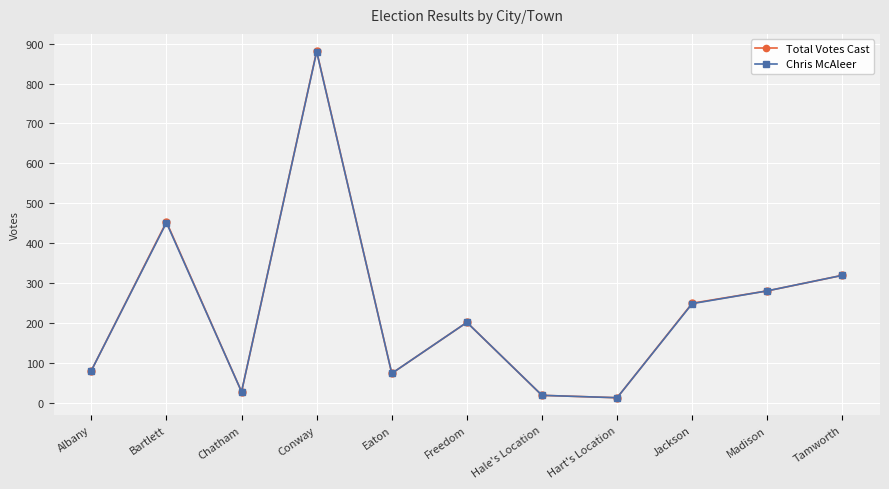

What is the sum of the Total Votes Cast values at Chatham and Tamworth?

346